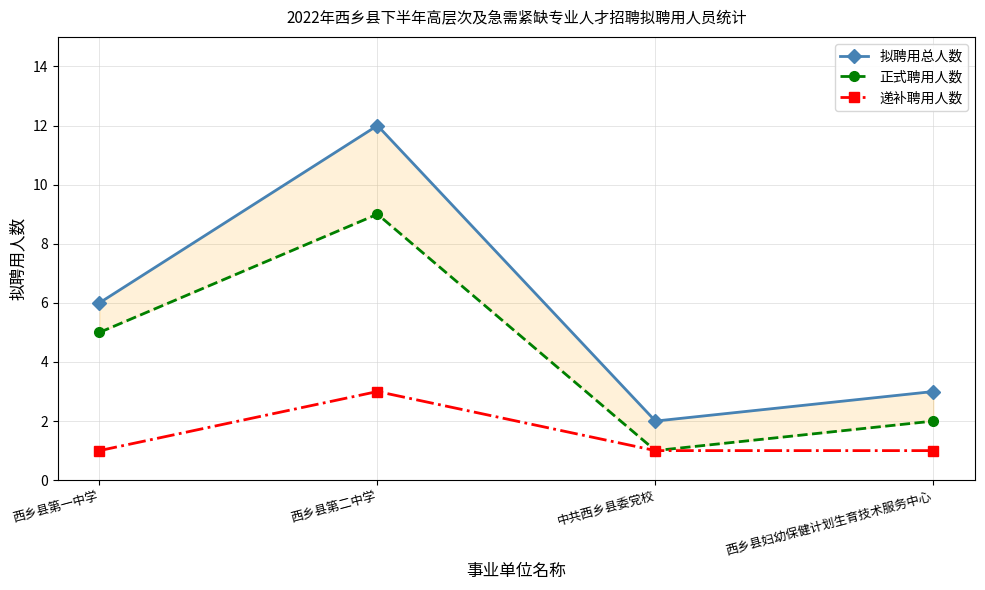

Where is 递补聘用人数 nearest to the value 2?

西乡县第一中学